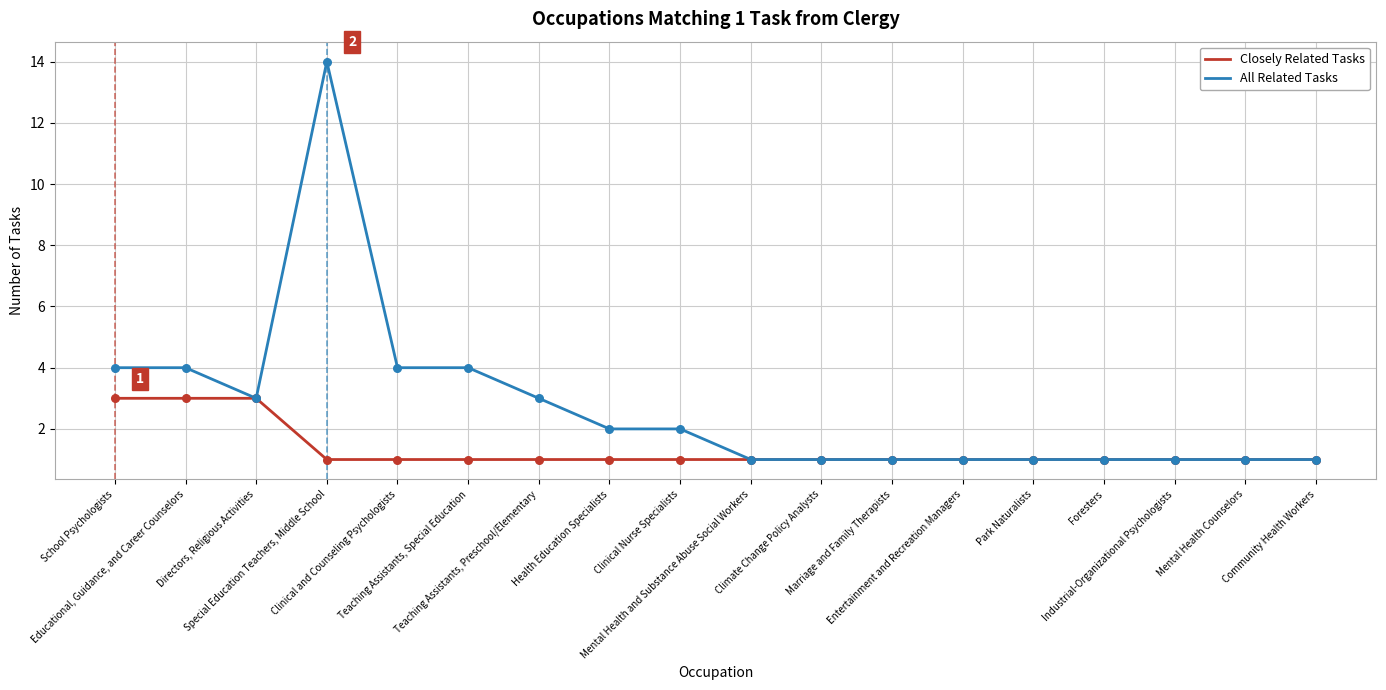

At which category is the sum across all series the highest?

Special Education Teachers, Middle School